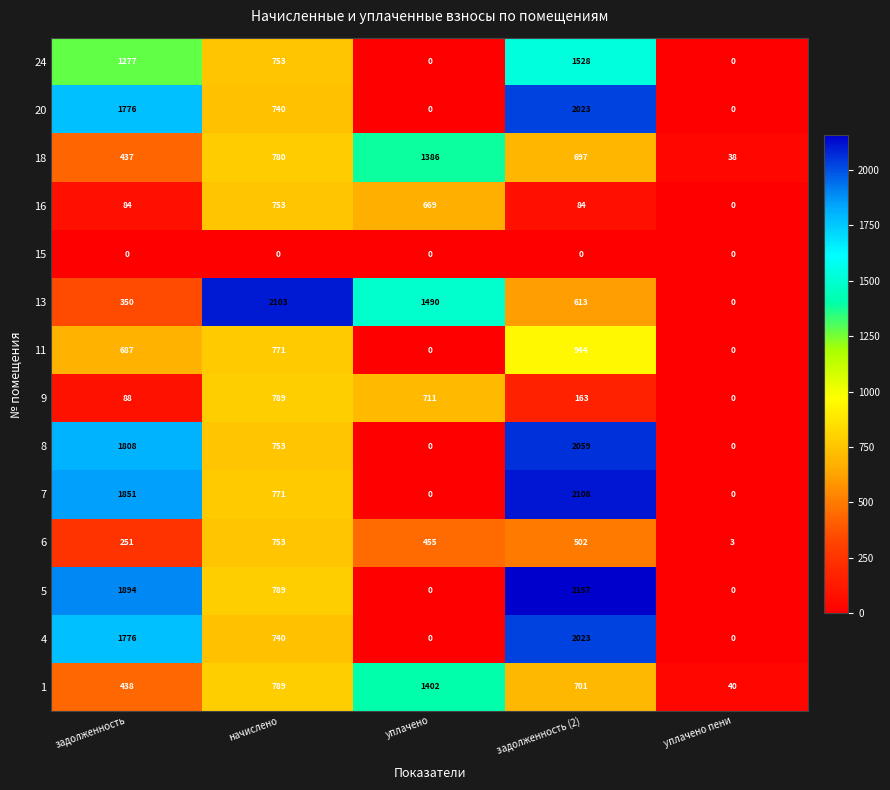

The value of 5 at уплачено пени is 683. True or false?

False